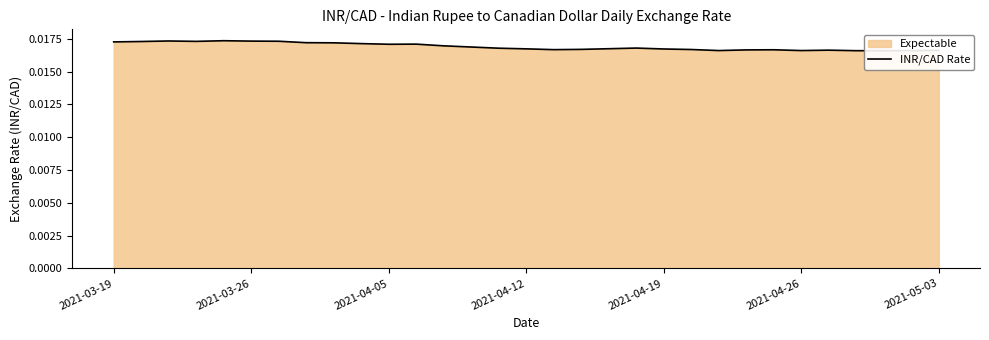

Between 28 and 18, which is larger?

18